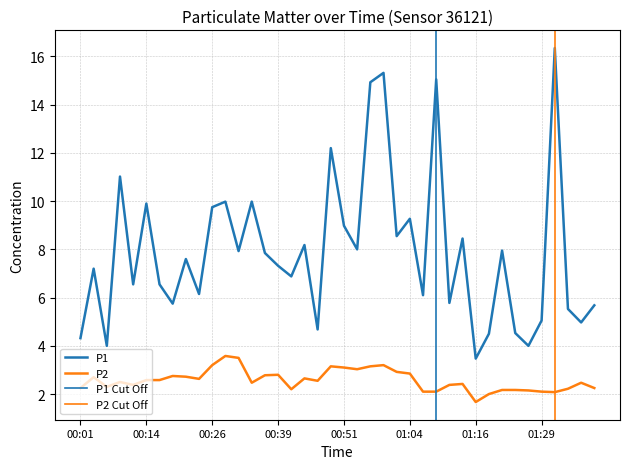

Rank the series at 00:48 from highest to lowest value.

P1, P2